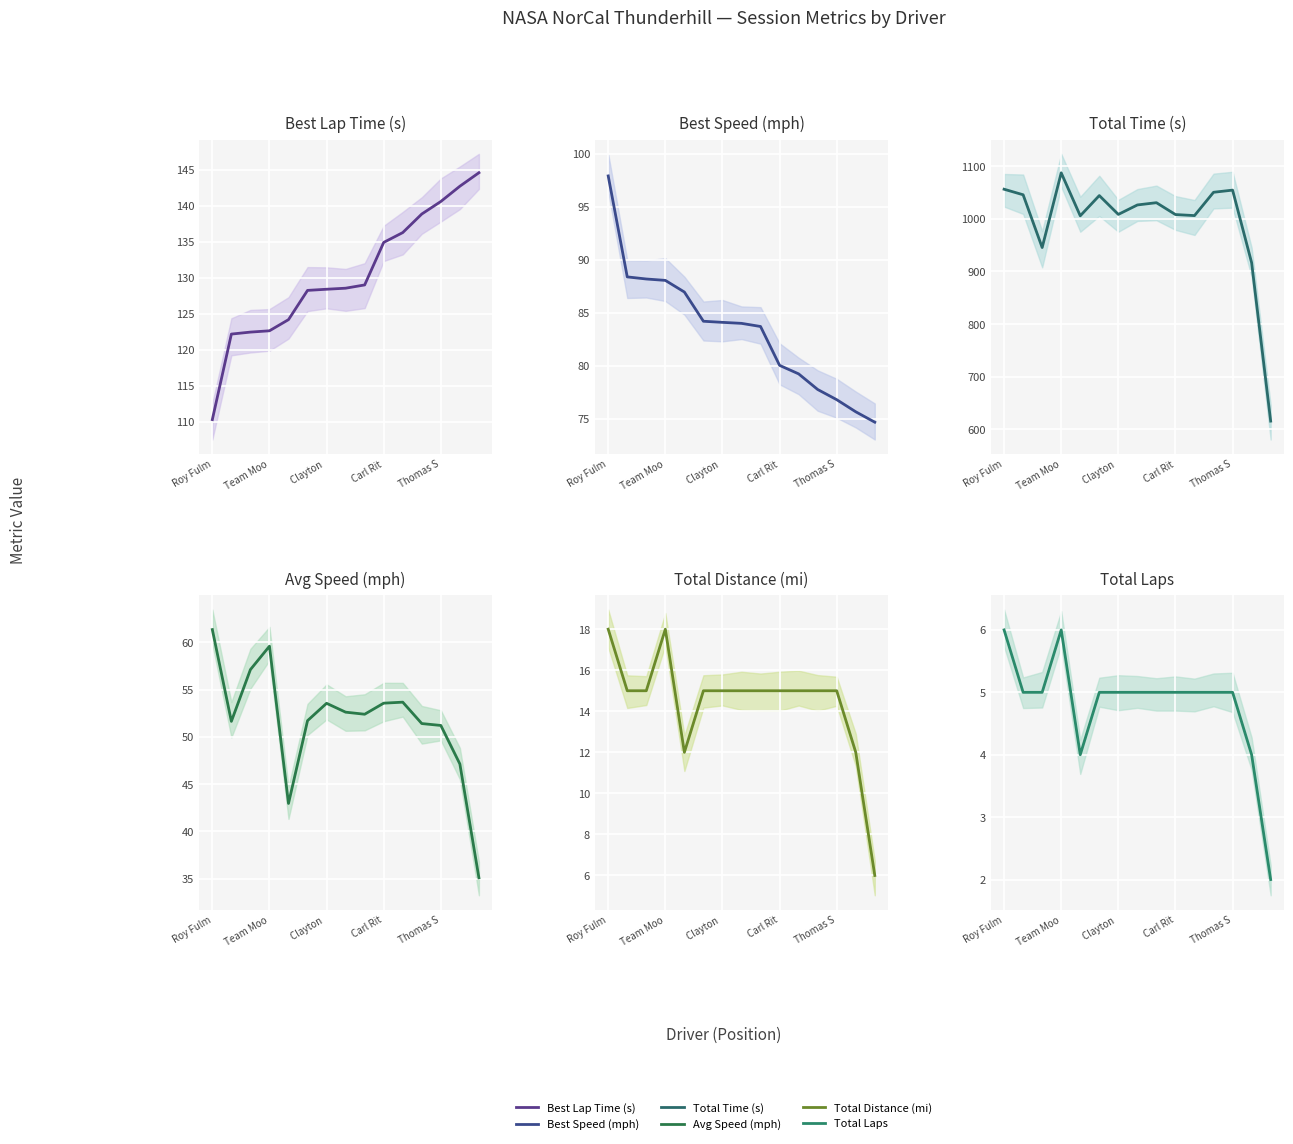

At which label is Avg Speed (mph) closest to 48?

13